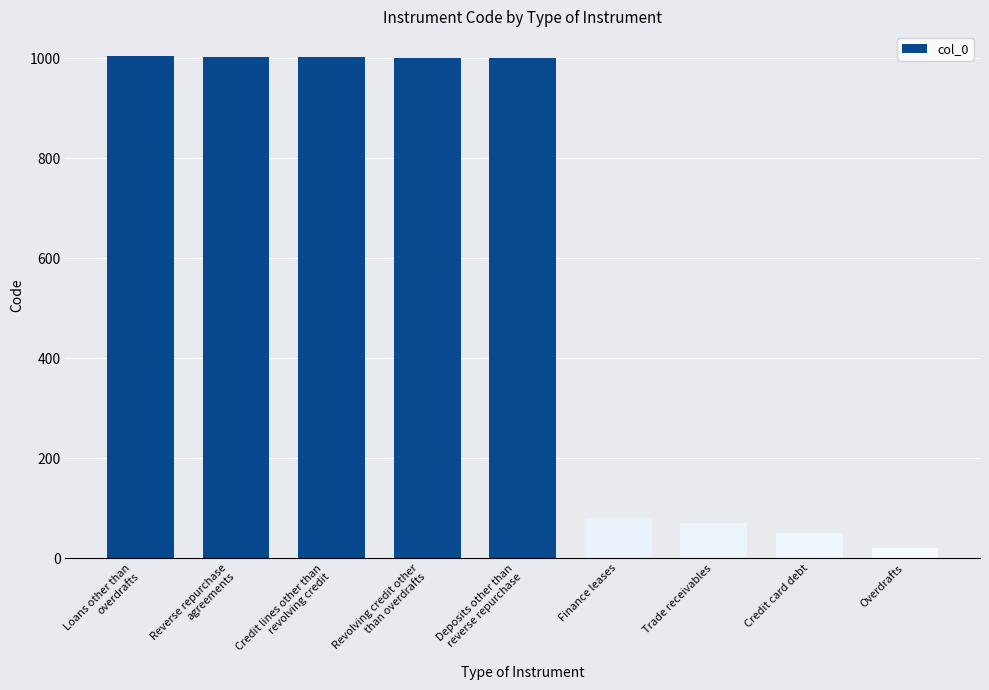

What is the sum of all values?

5232